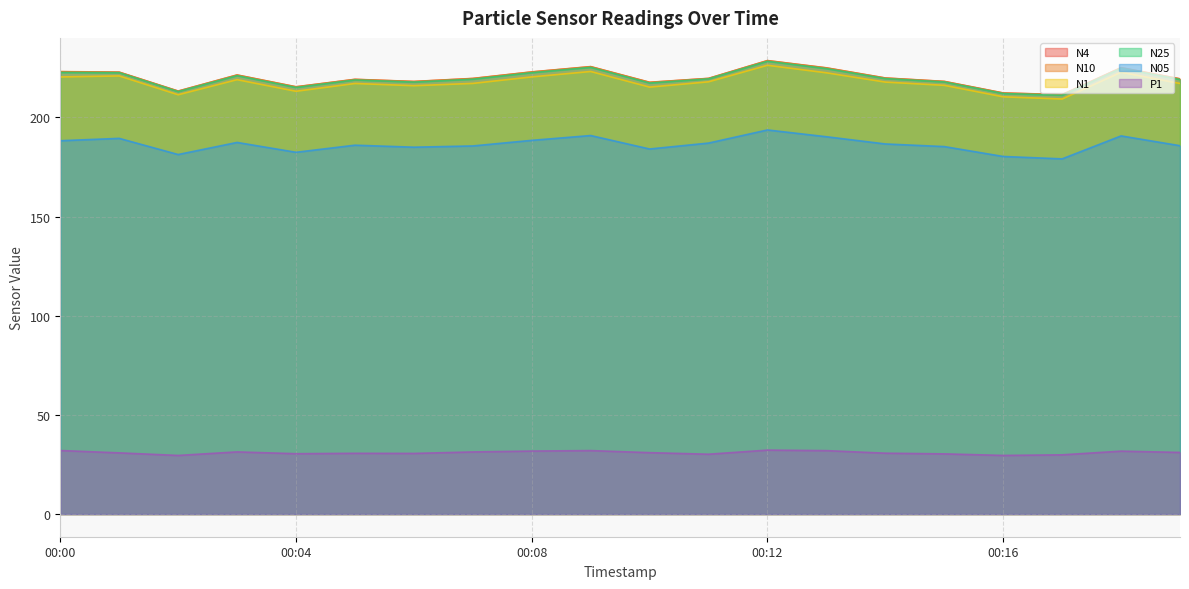

Reading left to right, transcribe all the data shown in this chart.

N4: 223.0	222.8	213.2	221.3	215.4	219.1	218.1	219.6	222.9	225.5	217.6	219.6	228.6	224.9	219.8	218.1	212.3	211.4	225.0	219.4
N10: 223.1	222.8	213.3	221.4	215.4	219.2	218.1	219.7	222.9	225.6	217.7	219.7	228.7	225.0	219.9	218.2	212.3	211.5	225.1	219.5
N1: 220.4	220.9	211.4	219.0	213.2	217.1	216.0	217.1	220.4	223.2	215.3	217.9	226.3	222.5	217.8	216.2	210.4	209.3	222.8	217.1
N25: 222.7	222.6	213.0	221.0	215.1	218.9	217.8	219.3	222.6	225.2	217.3	219.4	228.3	224.6	219.6	217.9	212.0	211.2	224.7	219.1
N05: 188.2	189.4	181.3	187.4	182.4	186.0	185.0	185.6	188.4	190.9	184.1	187.1	193.7	190.2	186.6	185.3	180.3	179.1	190.7	185.7
P1: 32.0	30.9	29.6	31.3	30.4	30.6	30.6	31.3	31.8	32.0	31.0	30.2	32.2	32.0	30.7	30.3	29.6	29.9	31.7	31.1